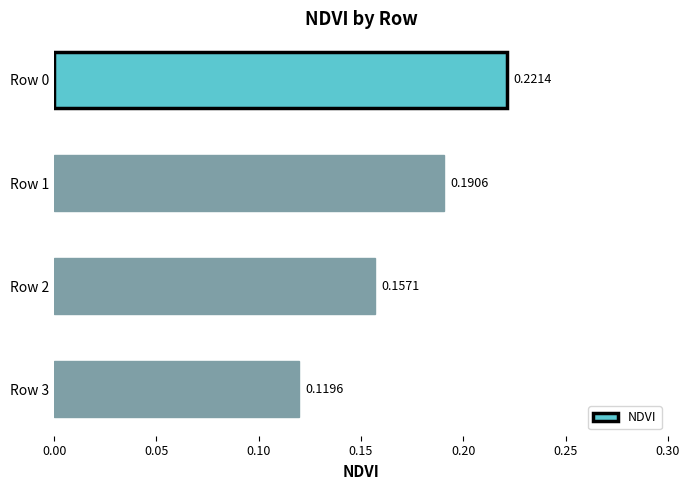

Rank the categories by value from highest to lowest.

Row 0, Row 1, Row 2, Row 3